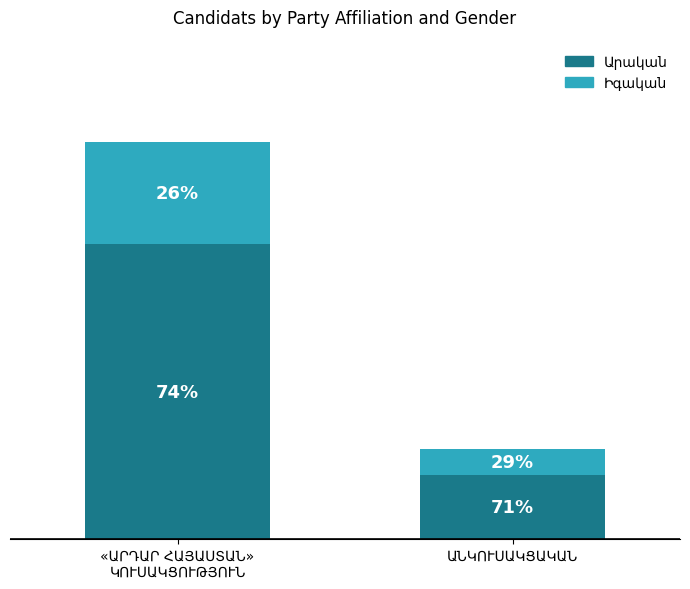

What value does the Արական series have at «ԱՐԴԱՐ ՀԱՅԱՍՏԱՆ»
ԿՈՒՍԱԿՑՈՒԹՅՈՒՆ?

23